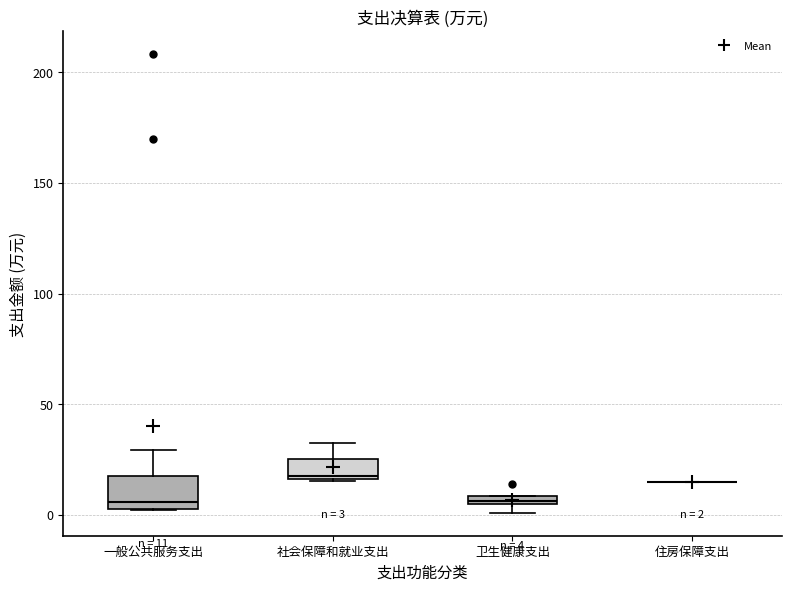

Which box is the tallest, from its lower edge to its upper edge?

一般公共服务支出